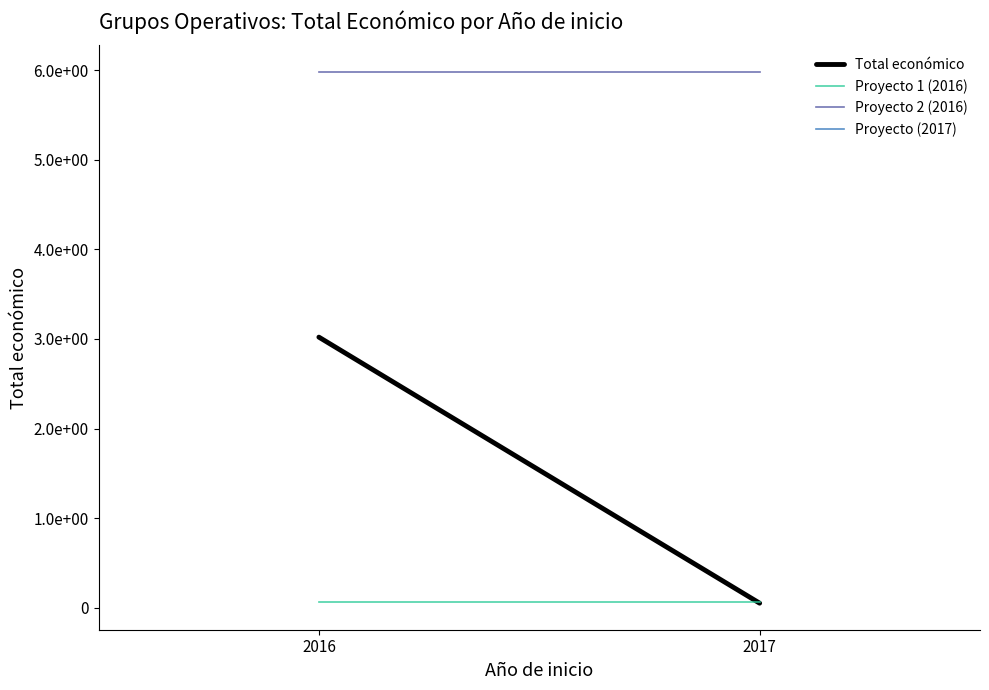

Rank the series by their maximum value, from lowest to highest.

Proyecto (2017), Proyecto 1 (2016), Total económico, Proyecto 2 (2016)